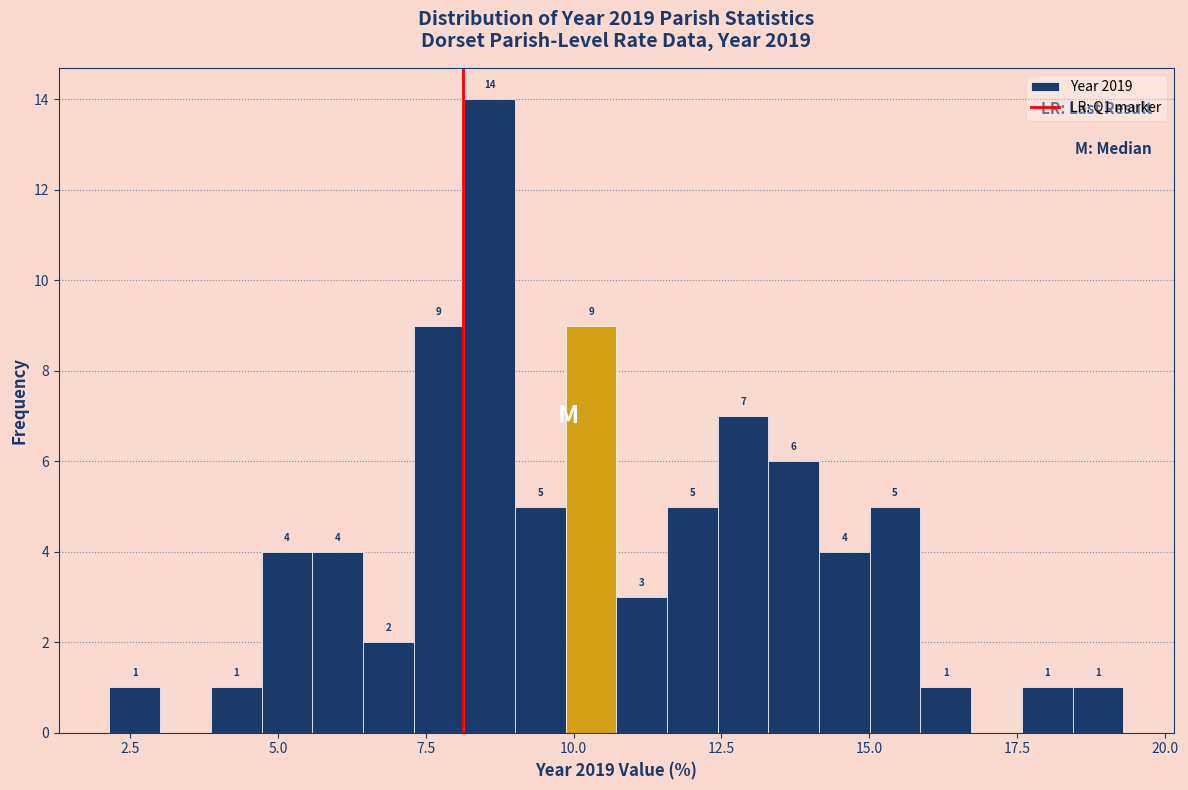

Around what value on the x-axis is the tallest bar? Give the approximate position of its centre, as read against the axis.

8.5